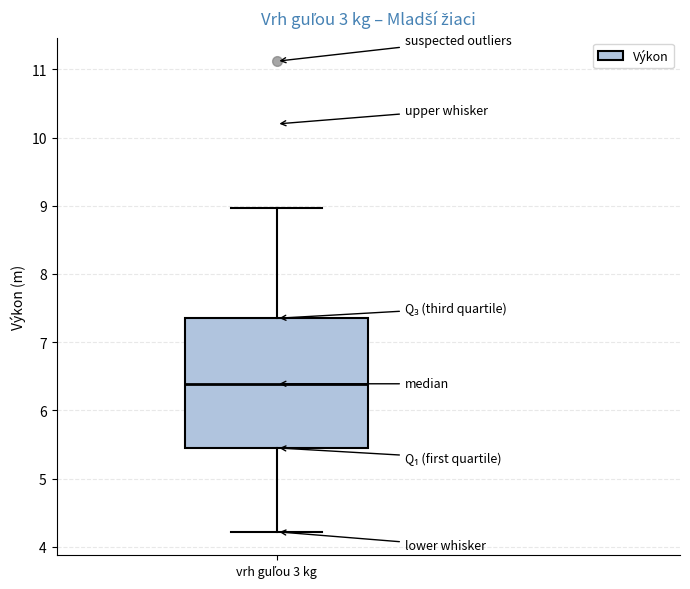

Where does the lower whisker of the box for vrh guľou 3 kg end on the y-axis? The values are not printed on the chart, so give them approximately, as read against the axis.

4.2